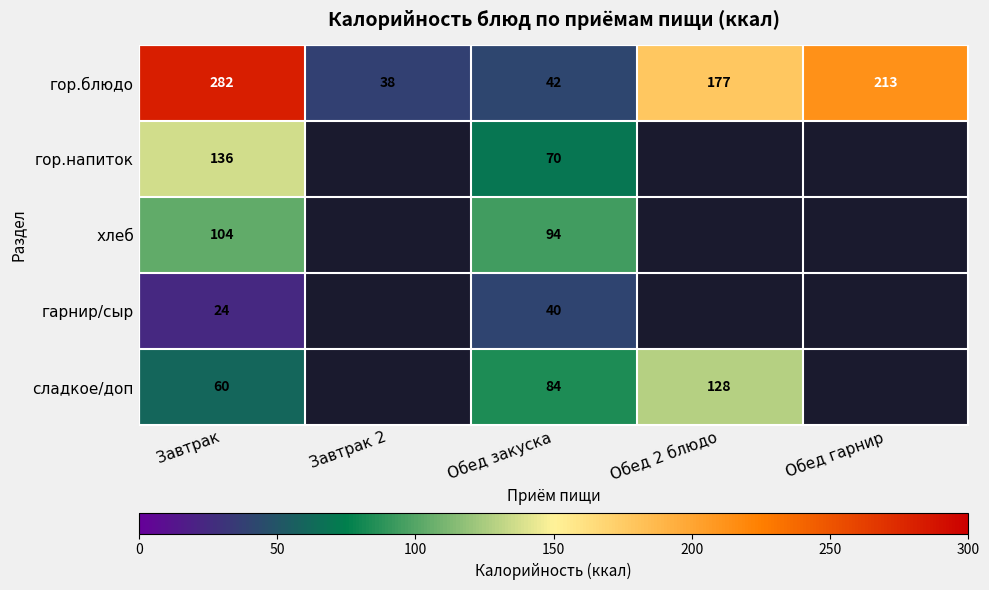

Where does the гор.блюдо series first go above 177?

Завтрак